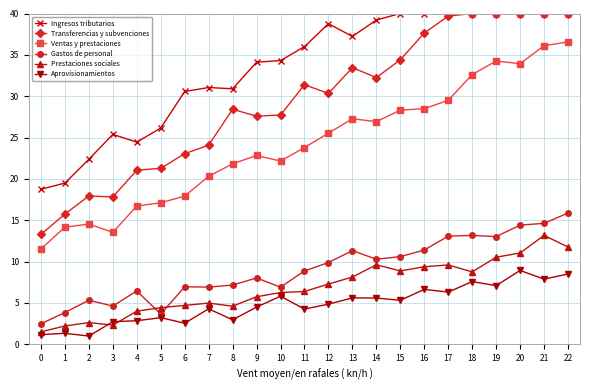

Where does the Aprovisionamientos series first go above 4?

7